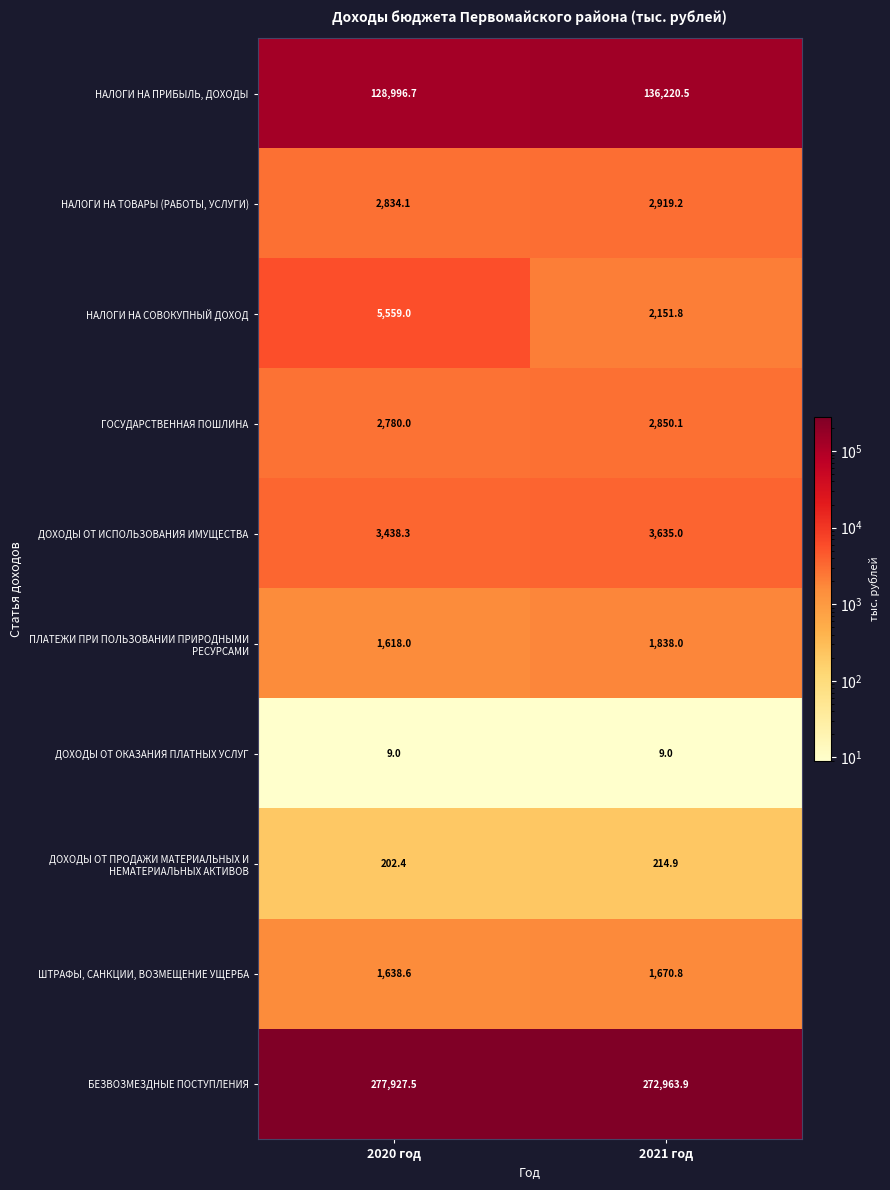

What is the approximate value of НАЛОГИ НА СОВОКУПНЫЙ ДОХОД at 2021 год?

2151.8